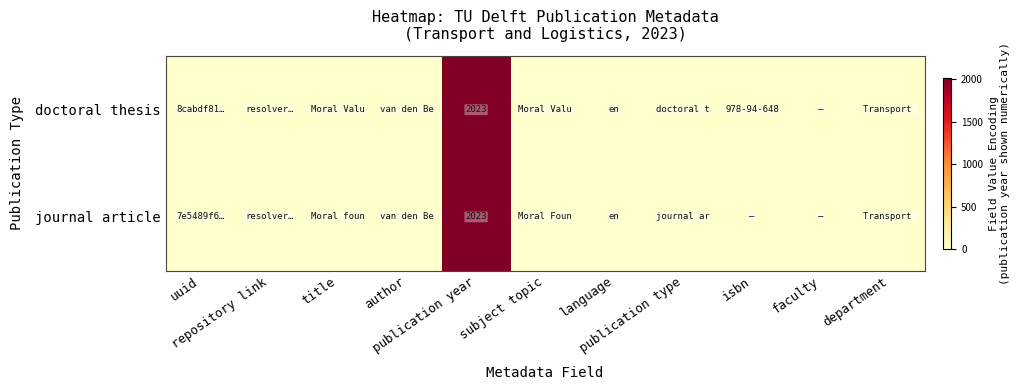

True or false: doctoral thesis has a value of 2 at repository link.

False